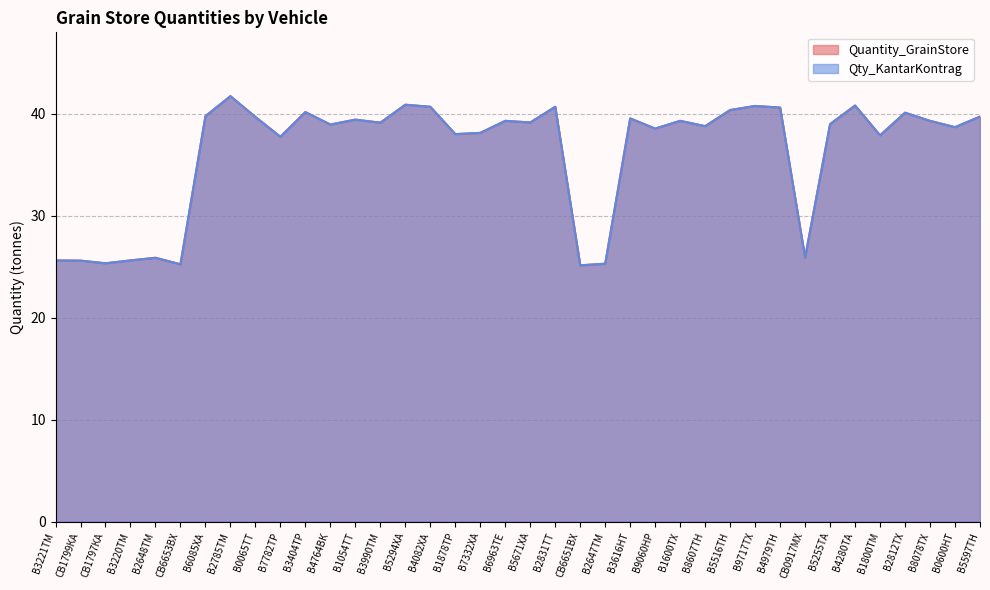

What is the smallest value displayed?

25.1